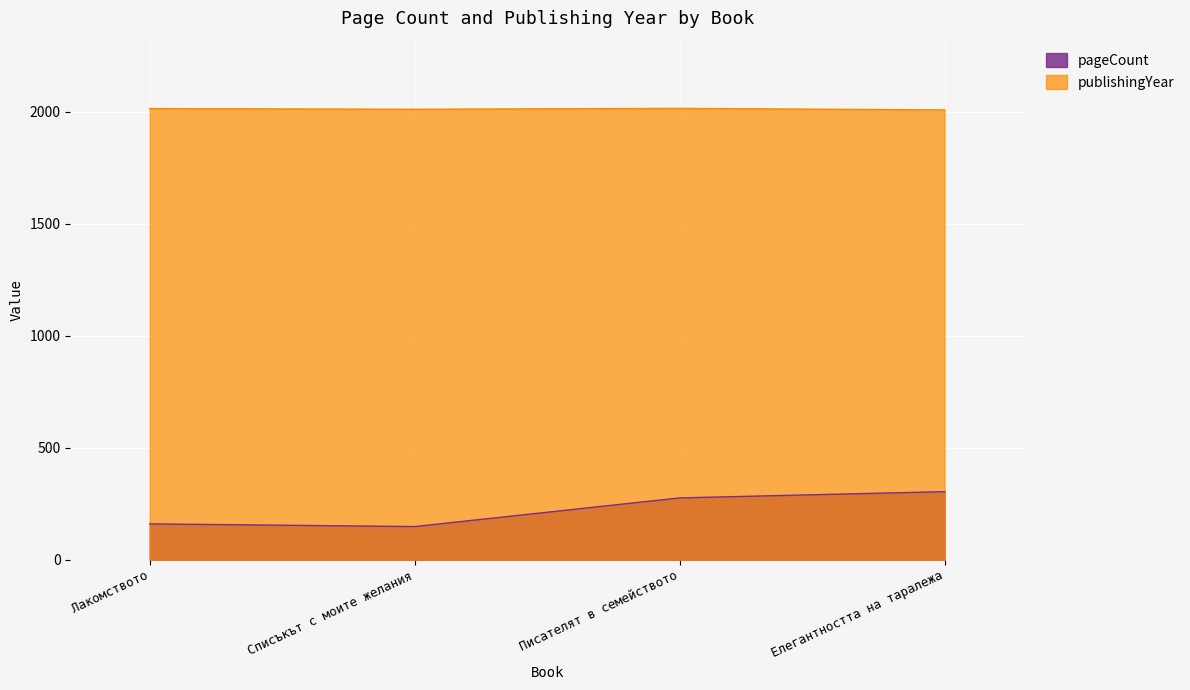

True or false: pageCount and publishingYear cross at least once.

False